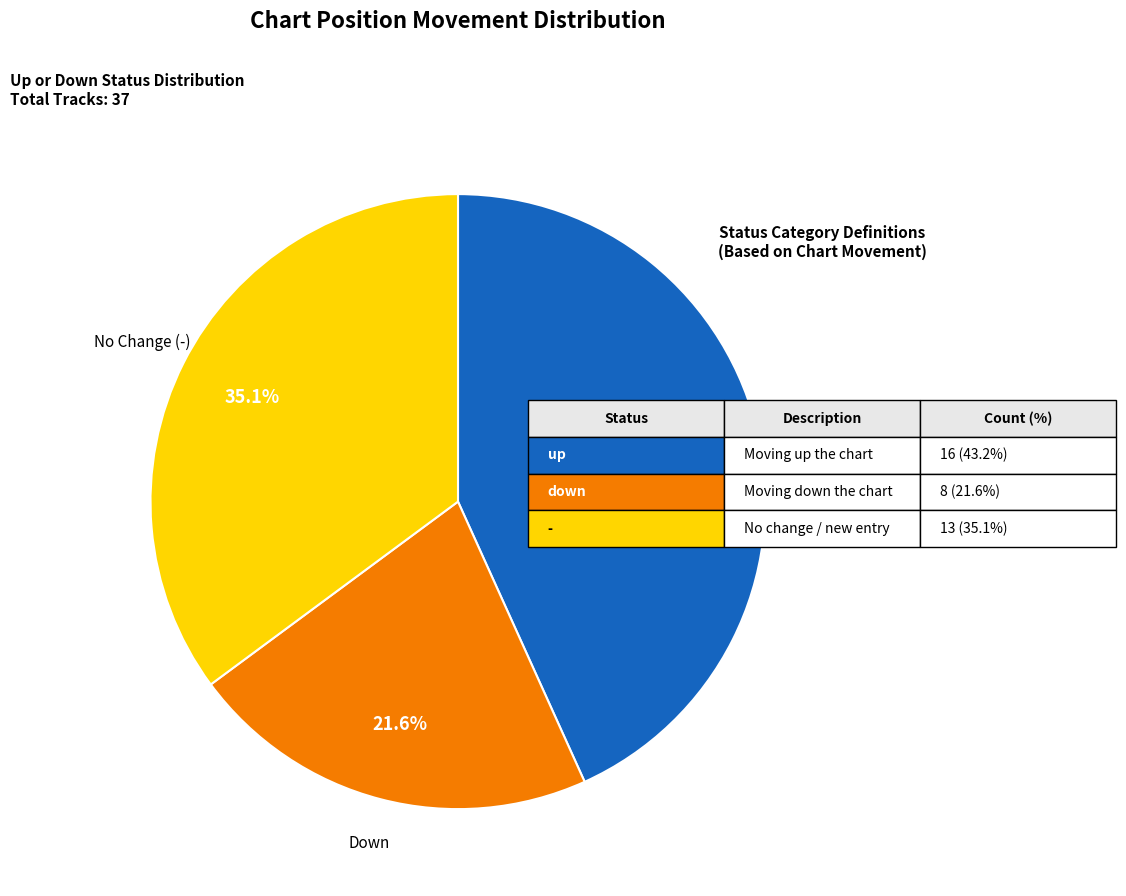

Which category has the smallest portion of the pie?

Down